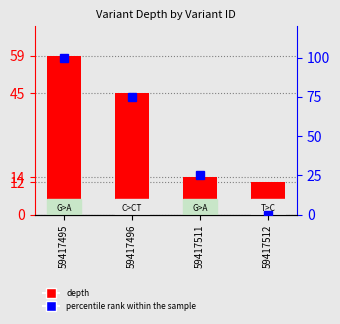

What is the sum of the percentile rank within the sample values at 59417511 and 59417496?

100